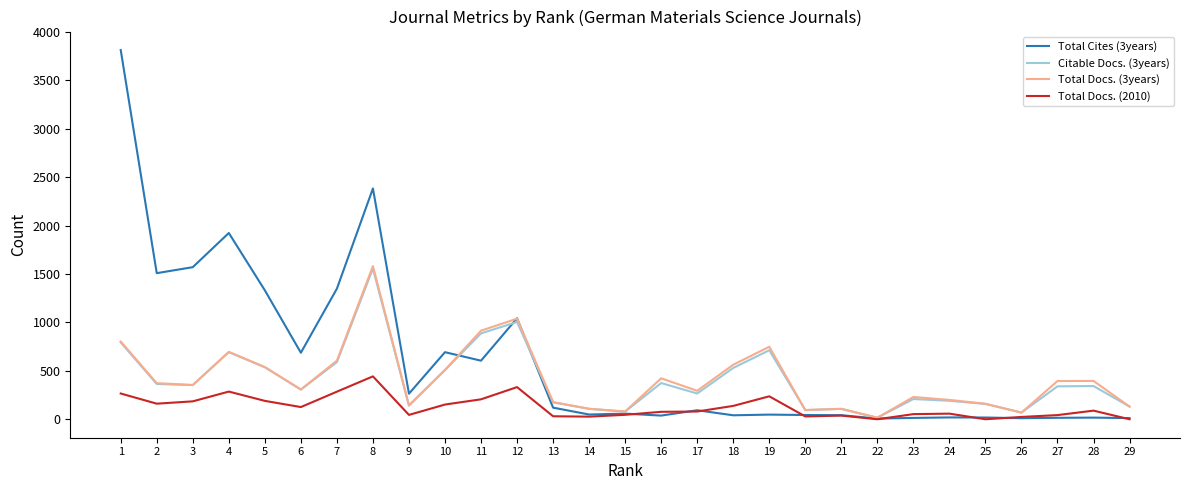

The value of Total Cites (3years) at 12 is 493. True or false?

False